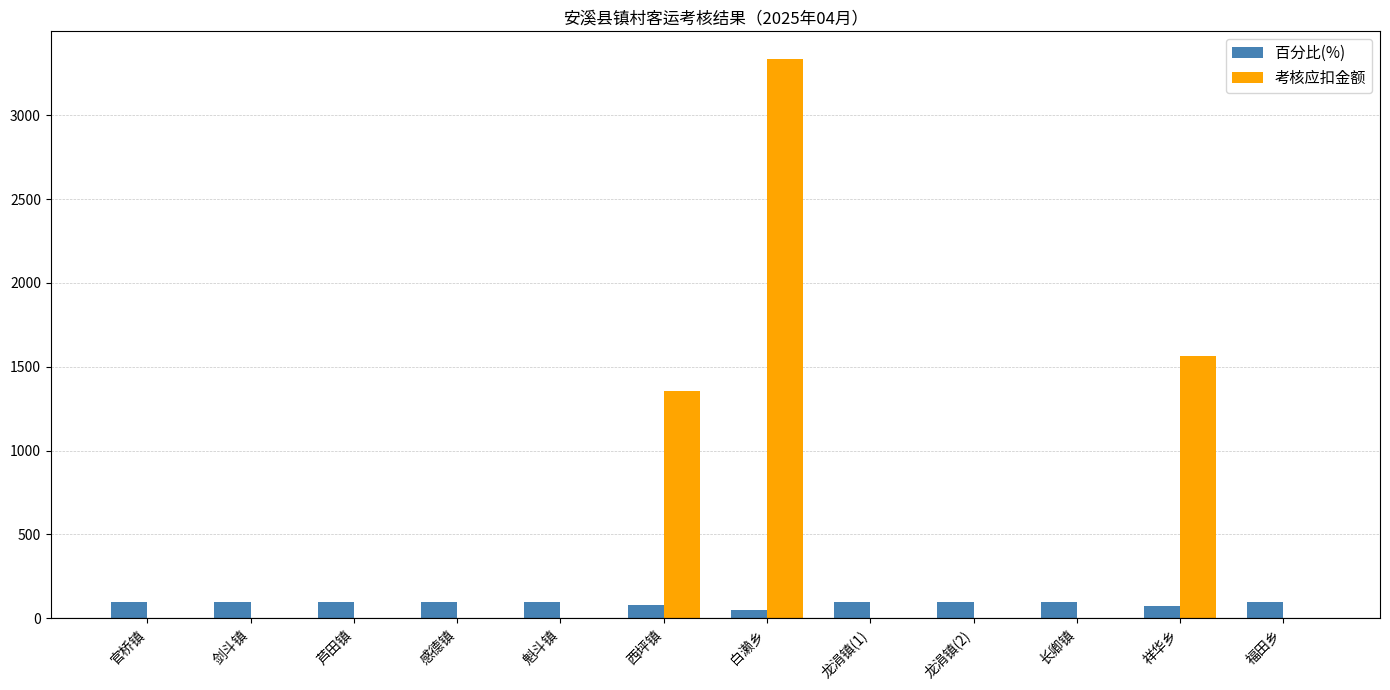

What is the total value across all series at 龙涓镇(1)?

100.0